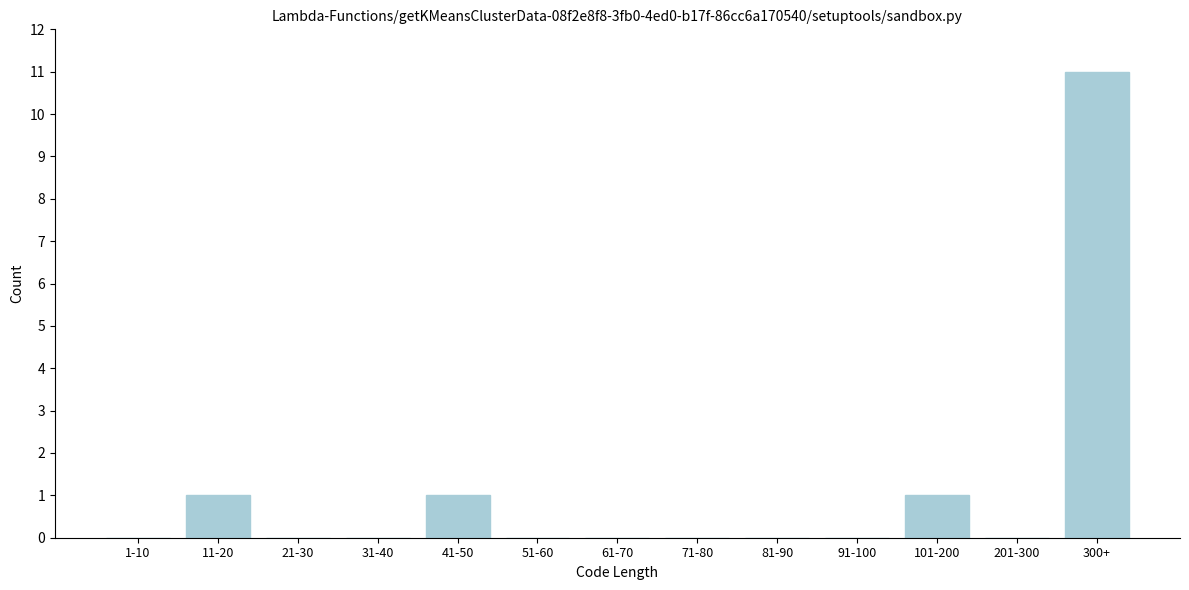

Reading left to right, list all the values displayed in this chart.

1-10=0	11-20=1	21-30=0	31-40=0	41-50=1	51-60=0	61-70=0	71-80=0	81-90=0	91-100=0	101-200=1	201-300=0	300+=11